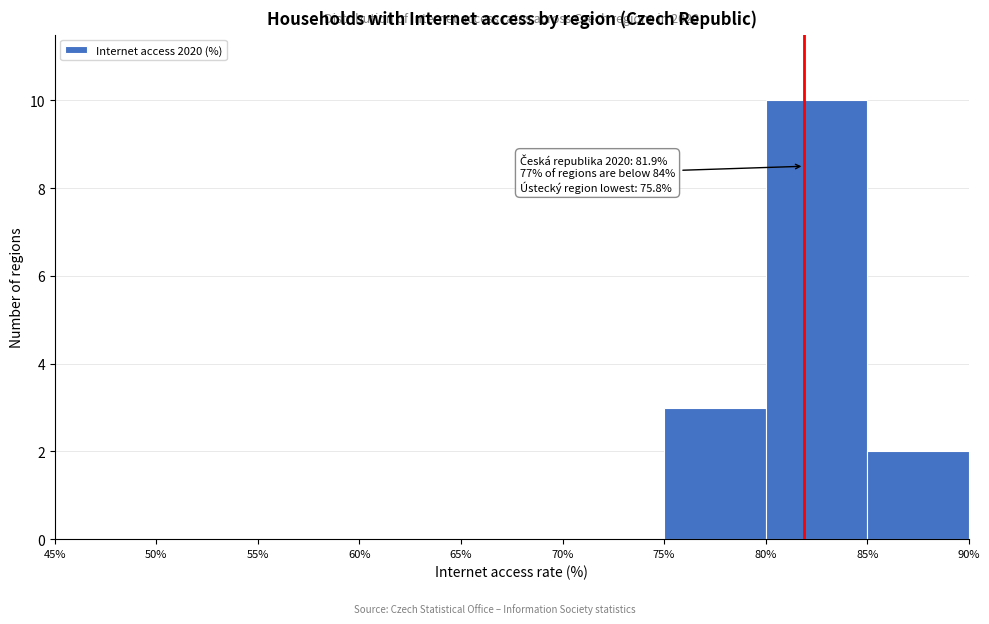

Which range on the x-axis has the tallest bar?

80% to 85%